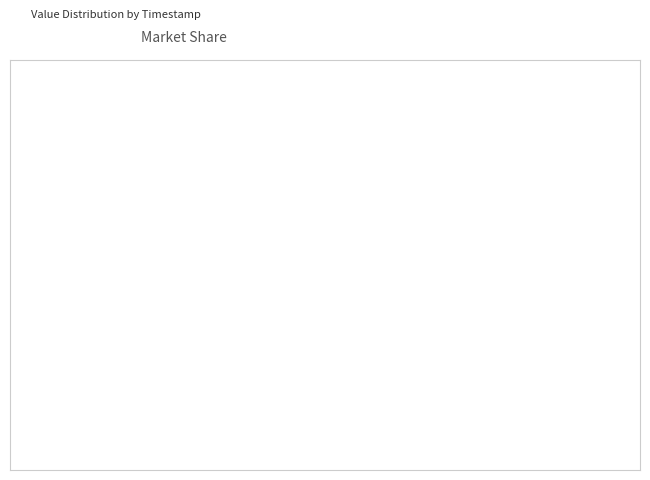

Approximately how many times larger is the value at 2022-10-05 05:07:32 compared to 2022-10-05 06:26:42?

0.4